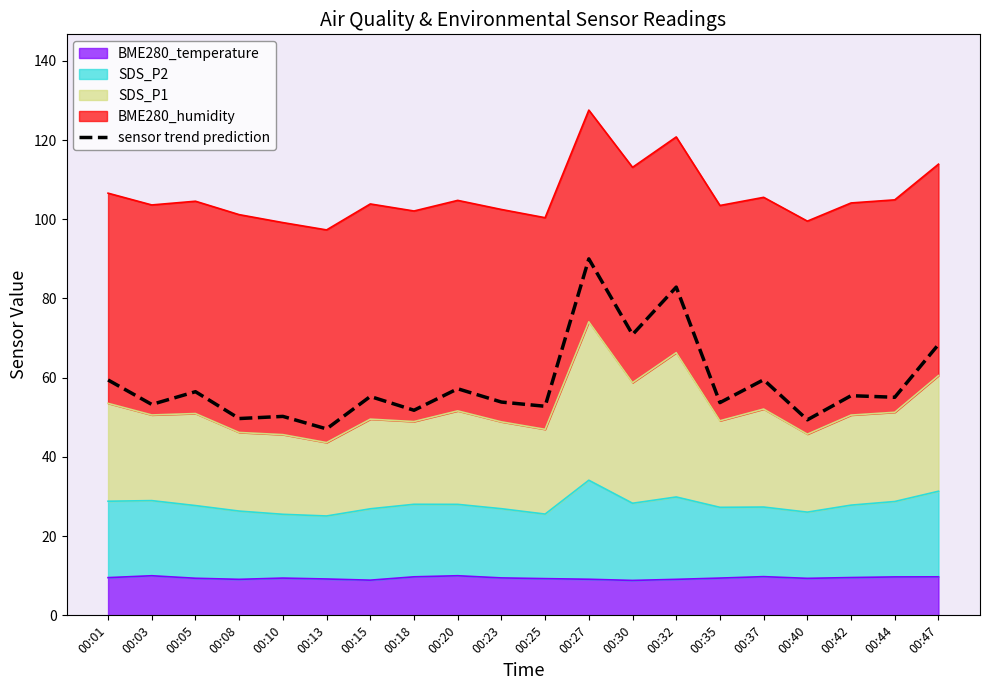

What is the minimum value shown in the chart?

47.1